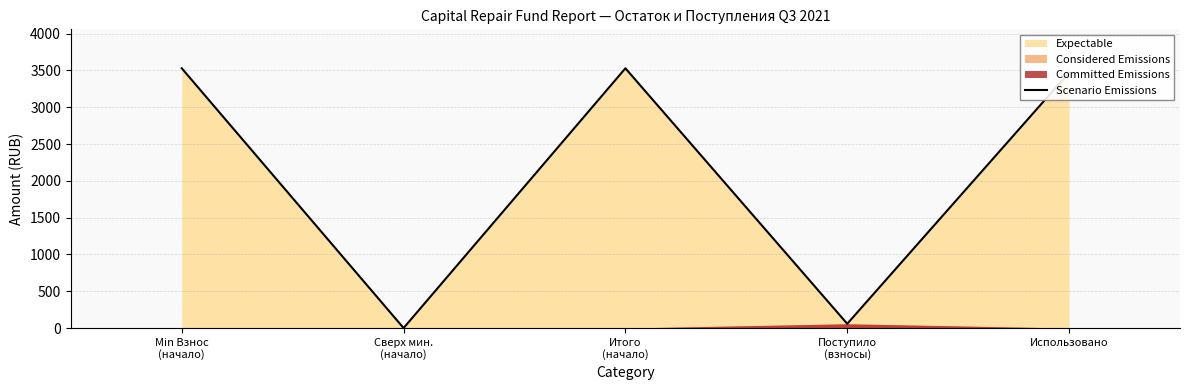

At which label is the value closest to 1764?

Поступило
(взносы)